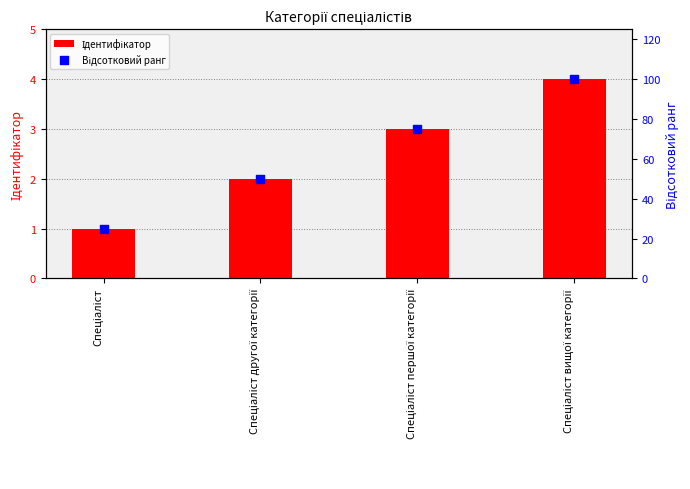

Which series reaches the maximum Y coordinate?

Відсотковий ранг